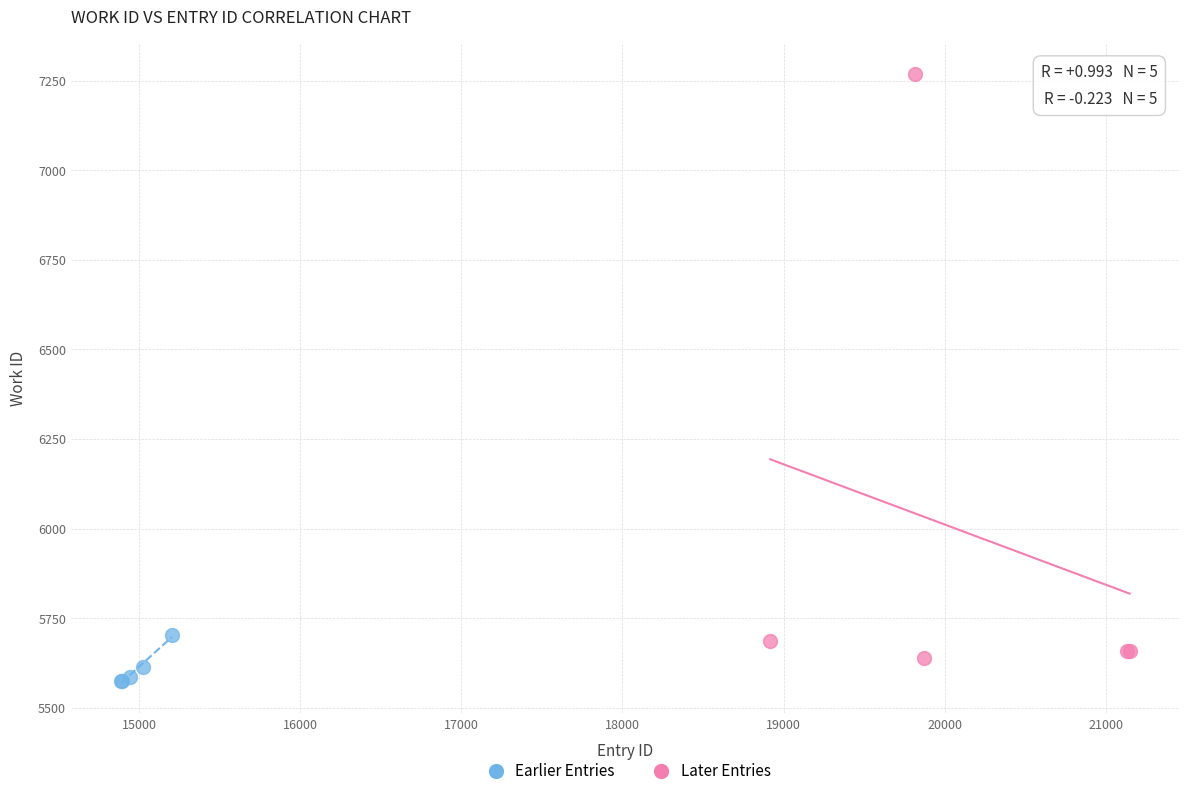

Which series contains the highest Y value?

Later Entries